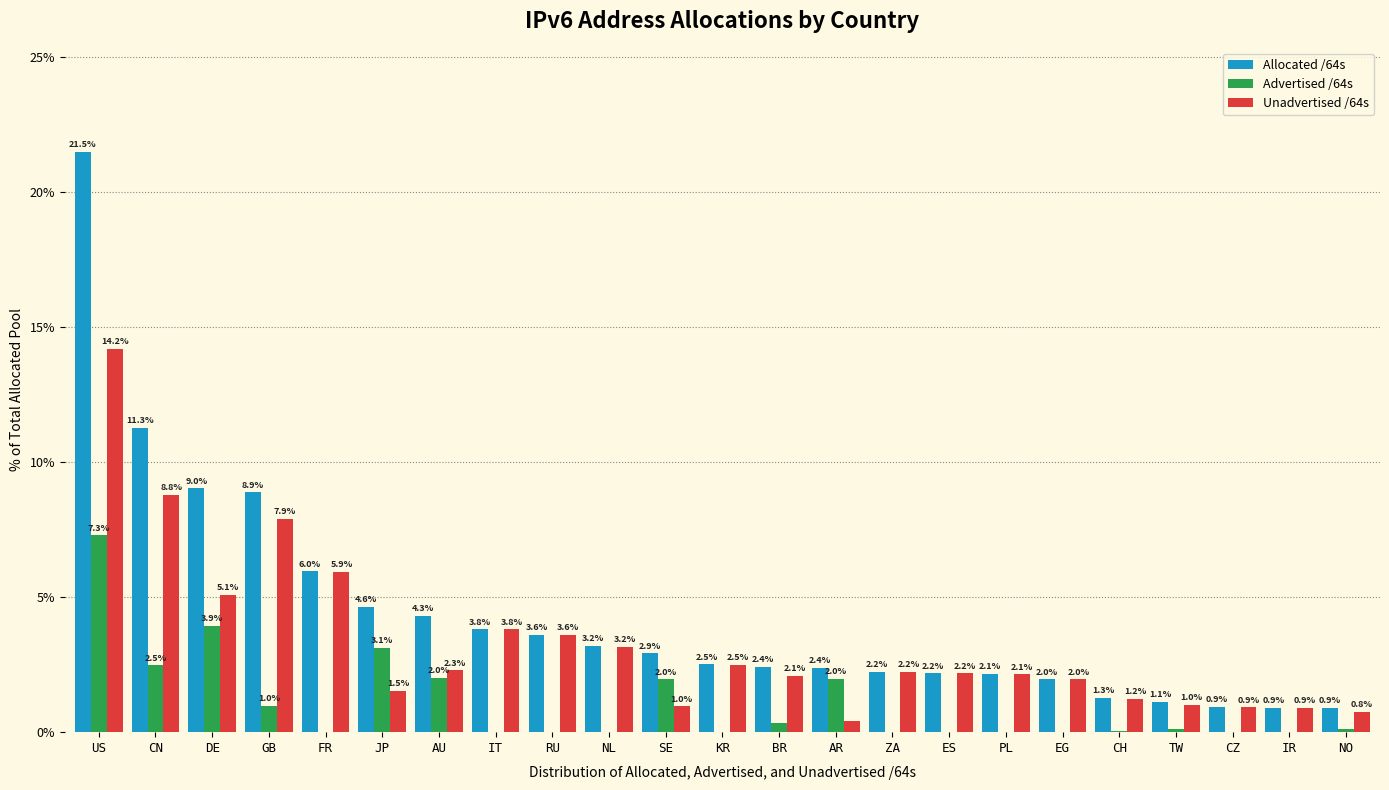

The Advertised /64s series shows 3.9 at DE. True or false?

True